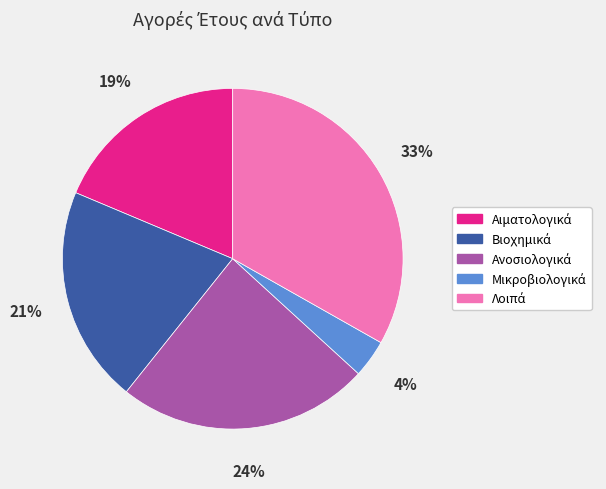

To the nearest percent, what is the average slice percentage?

20%